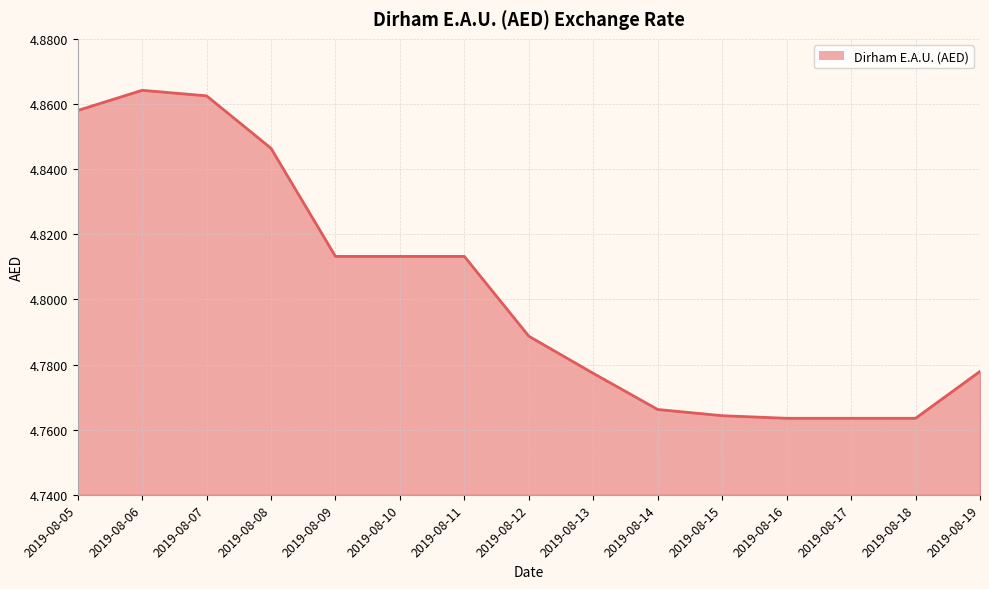

The value at 2019-08-15 is 1.6. True or false?

False